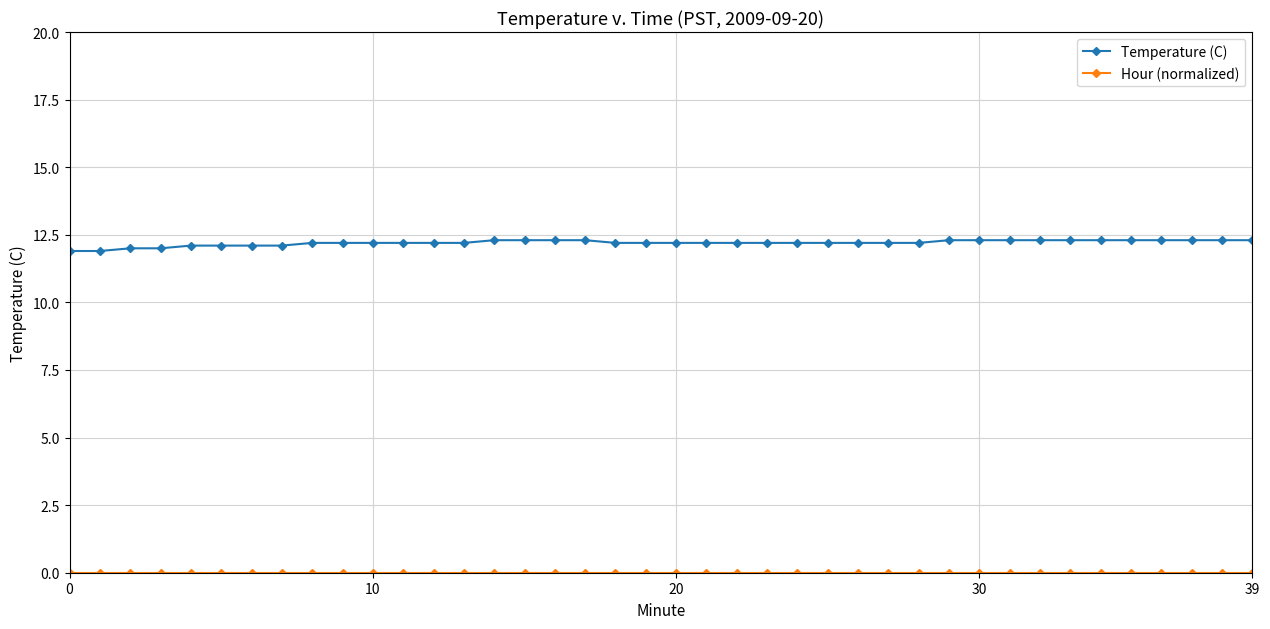

What is the highest value of the Temperature (C) series?

12.3